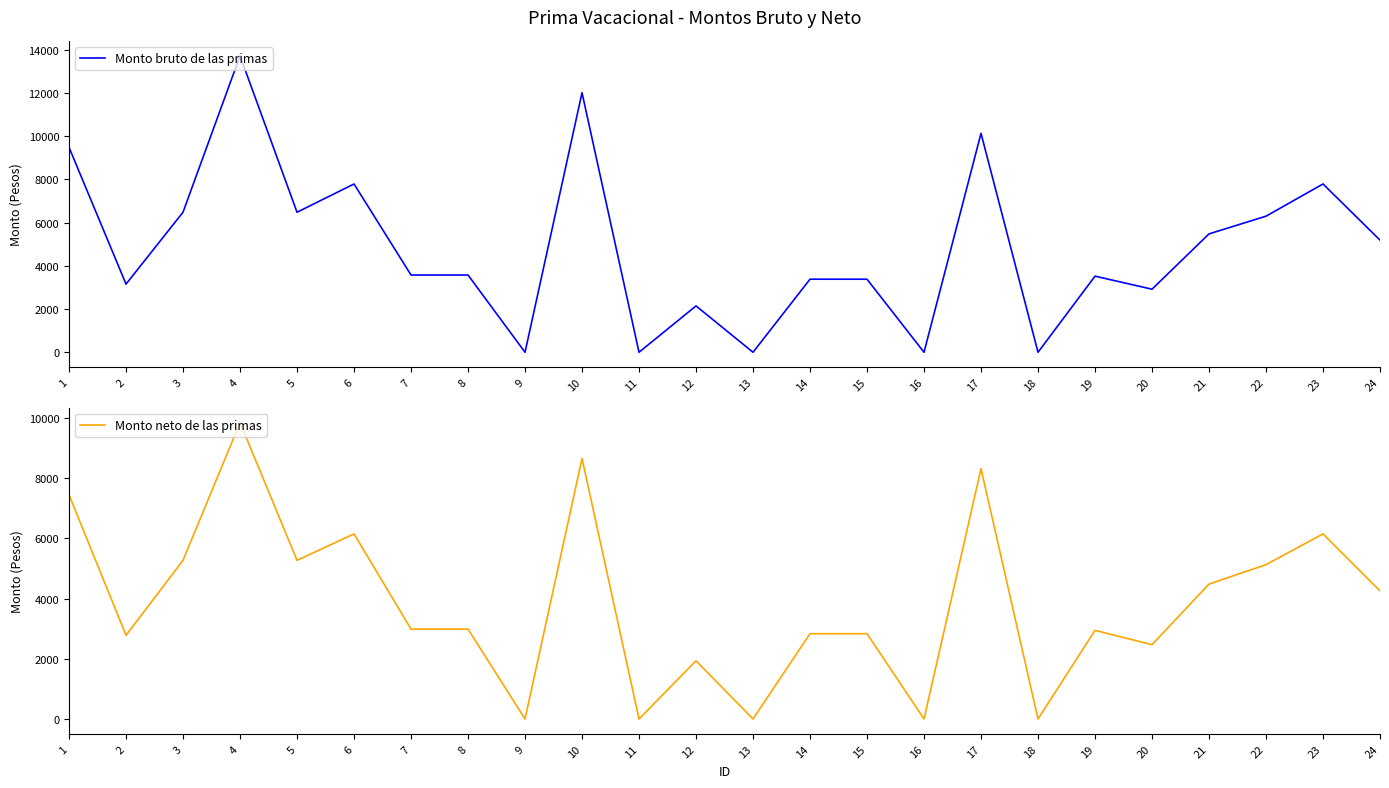

Rank the series by their average value, from lowest to highest.

Monto neto de las primas, Monto bruto de las primas